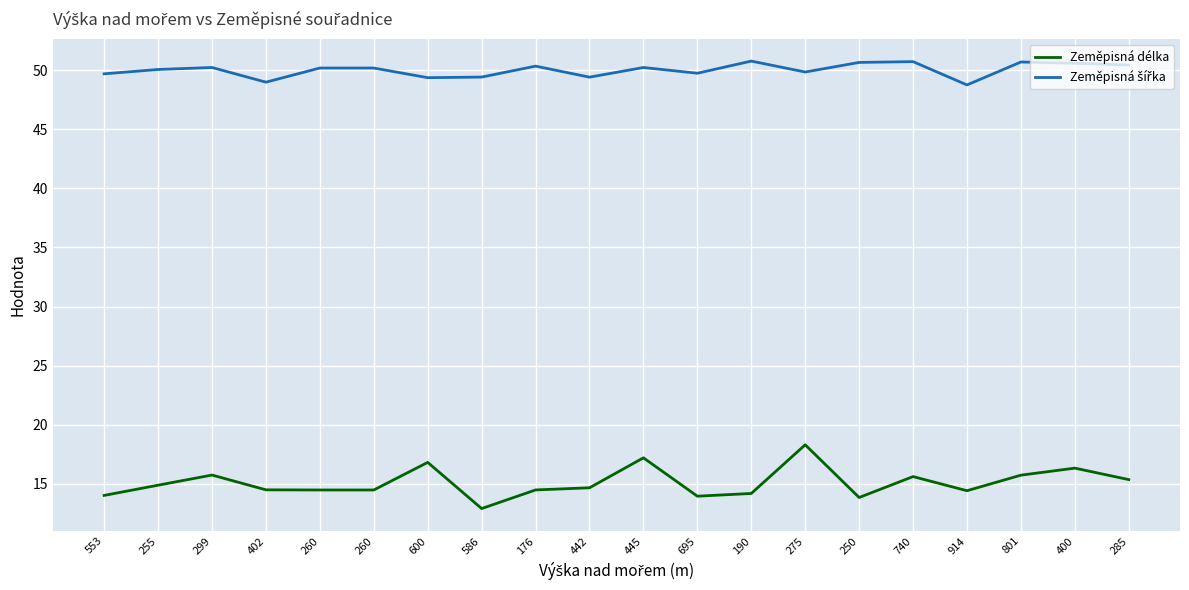

How many lines are shown in the chart?

2